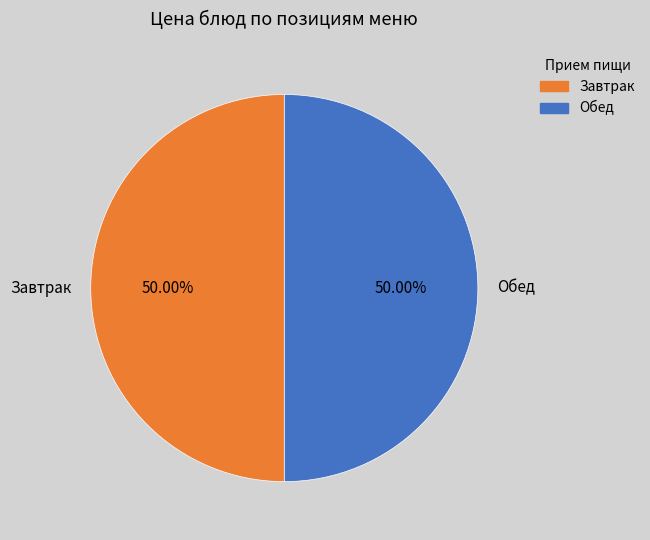

Do Обед and Завтрак together represent more than half of the pie?

Yes